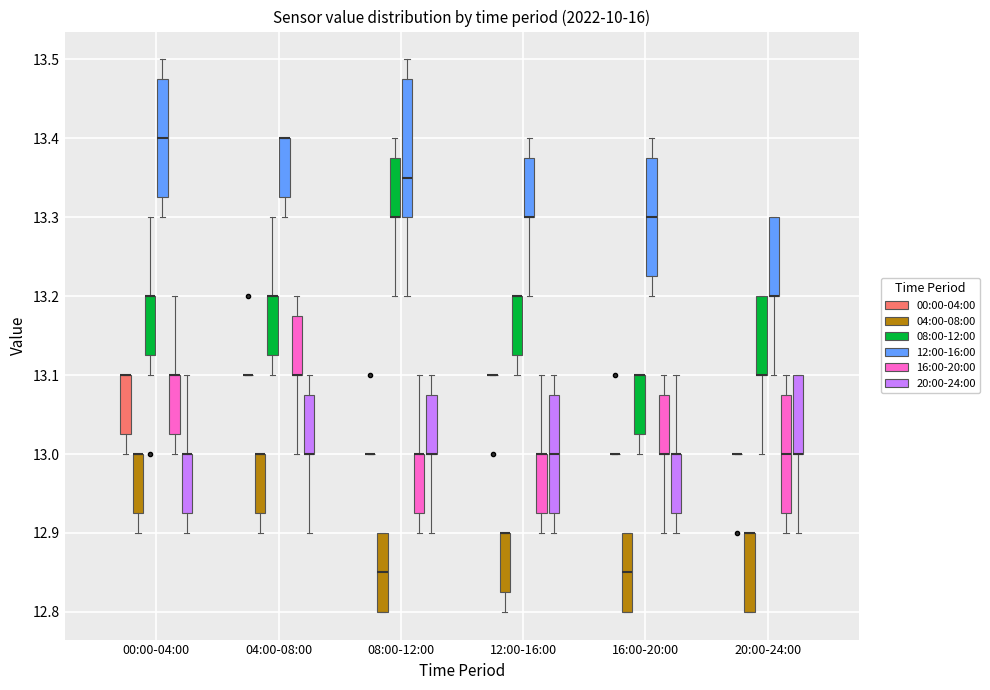

Reading left to right, transcribe this box plot: for each box, give where its median line is, the range the box spans, and where its two whiskers end, as read against the y-axis. The values are not printed on the chart, so give them approximately, as read against the axis.

00:00-04:00 (00:00-04:00): median 13.10 (drawn on the box's upper edge), box 13.03 to 13.10, whiskers 13.00 to 13.10
00:00-04:00 (04:00-08:00): median 13.00 (drawn on the box's upper edge), box 12.93 to 13.00, whiskers 12.90 to 13.00
00:00-04:00 (08:00-12:00): median 13.20 (drawn on the box's upper edge), box 13.13 to 13.20, whiskers 13.10 to 13.30
00:00-04:00 (12:00-16:00): median 13.40, box 13.33 to 13.48, whiskers 13.30 to 13.50
00:00-04:00 (16:00-20:00): median 13.10 (drawn on the box's upper edge), box 13.03 to 13.10, whiskers 13.00 to 13.20
00:00-04:00 (20:00-24:00): median 13.00 (drawn on the box's upper edge), box 12.93 to 13.00, whiskers 12.90 to 13.10
04:00-08:00 (00:00-04:00): box collapsed to a line at 13.10, whiskers 13.10 to 13.10
04:00-08:00 (04:00-08:00): median 13.00 (drawn on the box's upper edge), box 12.93 to 13.00, whiskers 12.90 to 13.00
04:00-08:00 (08:00-12:00): median 13.20 (drawn on the box's upper edge), box 13.13 to 13.20, whiskers 13.10 to 13.30
04:00-08:00 (12:00-16:00): median 13.40 (drawn on the box's upper edge), box 13.33 to 13.40, whiskers 13.30 to 13.40
04:00-08:00 (16:00-20:00): median 13.10 (drawn on the box's lower edge), box 13.10 to 13.18, whiskers 13.00 to 13.20
04:00-08:00 (20:00-24:00): median 13.00 (drawn on the box's lower edge), box 13.00 to 13.08, whiskers 12.90 to 13.10
08:00-12:00 (00:00-04:00): box collapsed to a line at 13.00, whiskers 13.00 to 13.00
08:00-12:00 (04:00-08:00): median 12.85, box 12.80 to 12.90, whiskers 12.80 to 12.90
08:00-12:00 (08:00-12:00): median 13.30 (drawn on the box's lower edge), box 13.30 to 13.38, whiskers 13.20 to 13.40
08:00-12:00 (12:00-16:00): median 13.35, box 13.30 to 13.48, whiskers 13.20 to 13.50
08:00-12:00 (16:00-20:00): median 13.00 (drawn on the box's upper edge), box 12.93 to 13.00, whiskers 12.90 to 13.10
08:00-12:00 (20:00-24:00): median 13.00 (drawn on the box's lower edge), box 13.00 to 13.08, whiskers 12.90 to 13.10
12:00-16:00 (00:00-04:00): box collapsed to a line at 13.10, whiskers 13.10 to 13.10
12:00-16:00 (04:00-08:00): median 12.90 (drawn on the box's upper edge), box 12.83 to 12.90, whiskers 12.80 to 12.90
12:00-16:00 (08:00-12:00): median 13.20 (drawn on the box's upper edge), box 13.13 to 13.20, whiskers 13.10 to 13.20
12:00-16:00 (12:00-16:00): median 13.30 (drawn on the box's lower edge), box 13.30 to 13.38, whiskers 13.20 to 13.40
12:00-16:00 (16:00-20:00): median 13.00 (drawn on the box's upper edge), box 12.93 to 13.00, whiskers 12.90 to 13.10
12:00-16:00 (20:00-24:00): median 13.00, box 12.93 to 13.08, whiskers 12.90 to 13.10
16:00-20:00 (00:00-04:00): box collapsed to a line at 13.00, whiskers 13.00 to 13.00
16:00-20:00 (04:00-08:00): median 12.85, box 12.80 to 12.90, whiskers 12.80 to 12.90
16:00-20:00 (08:00-12:00): median 13.10 (drawn on the box's upper edge), box 13.03 to 13.10, whiskers 13.00 to 13.10
16:00-20:00 (12:00-16:00): median 13.30, box 13.23 to 13.38, whiskers 13.20 to 13.40
16:00-20:00 (16:00-20:00): median 13.00 (drawn on the box's lower edge), box 13.00 to 13.08, whiskers 12.90 to 13.10
16:00-20:00 (20:00-24:00): median 13.00 (drawn on the box's upper edge), box 12.93 to 13.00, whiskers 12.90 to 13.10
20:00-24:00 (00:00-04:00): box collapsed to a line at 13.00, whiskers 13.00 to 13.00
20:00-24:00 (04:00-08:00): median 12.90 (drawn on the box's upper edge), box 12.80 to 12.90, whiskers 12.80 to 12.90
20:00-24:00 (08:00-12:00): median 13.10 (drawn on the box's lower edge), box 13.10 to 13.20, whiskers 13.00 to 13.20
20:00-24:00 (12:00-16:00): median 13.20 (drawn on the box's lower edge), box 13.20 to 13.30, whiskers 13.10 to 13.30
20:00-24:00 (16:00-20:00): median 13.00, box 12.93 to 13.08, whiskers 12.90 to 13.10
20:00-24:00 (20:00-24:00): median 13.00 (drawn on the box's lower edge), box 13.00 to 13.10, whiskers 12.90 to 13.10